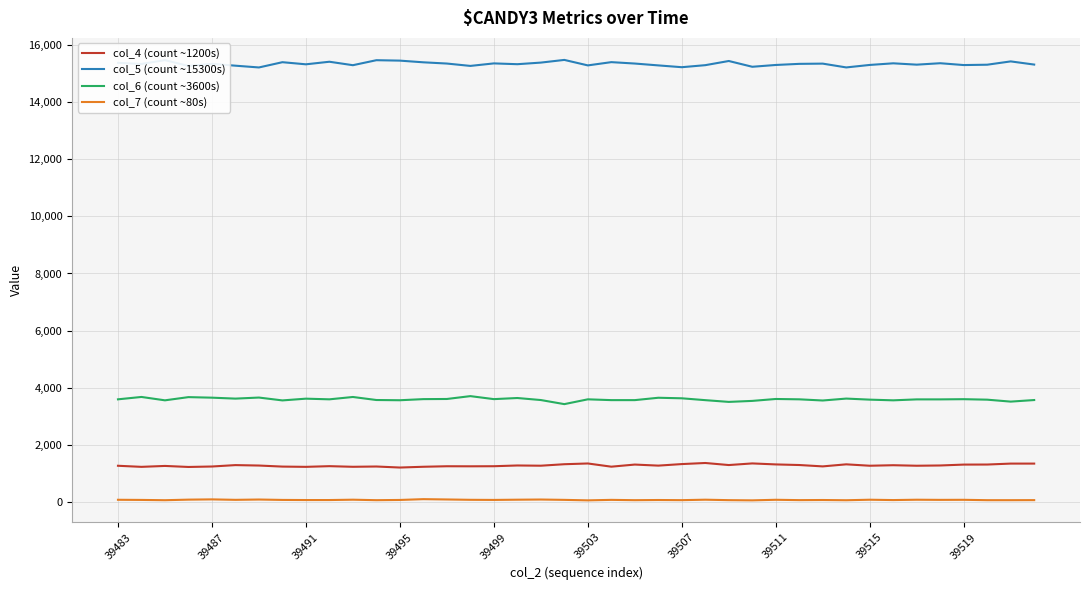

Which series has the largest total across all categories?

col_5 (count ~15300s)